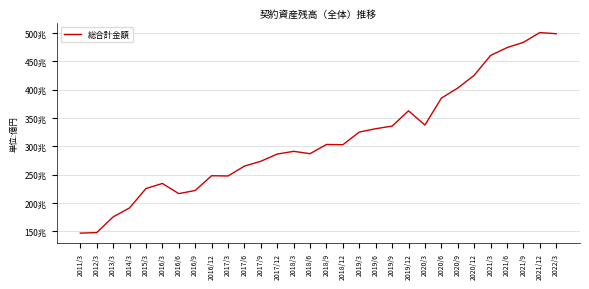

True or false: the data shows 826832.1 at 2020/6.

False